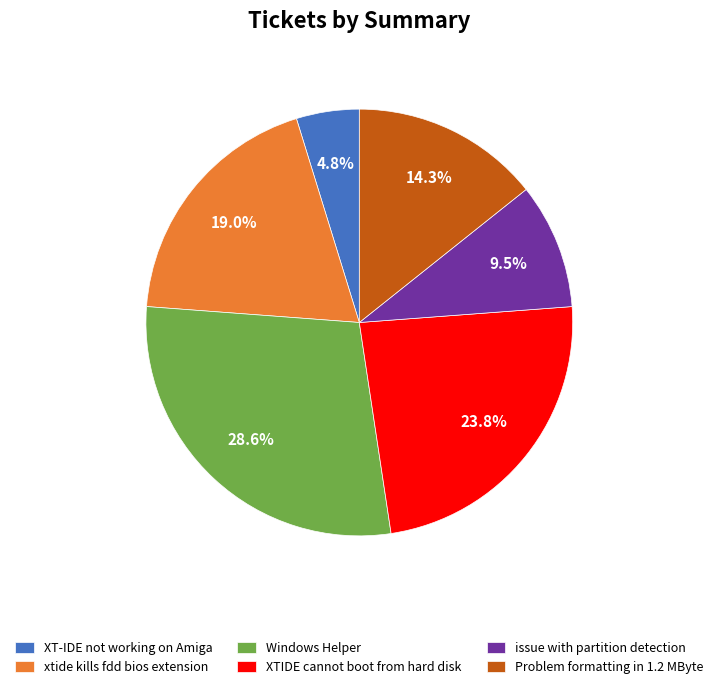

Count the number of slices in the pie.

6